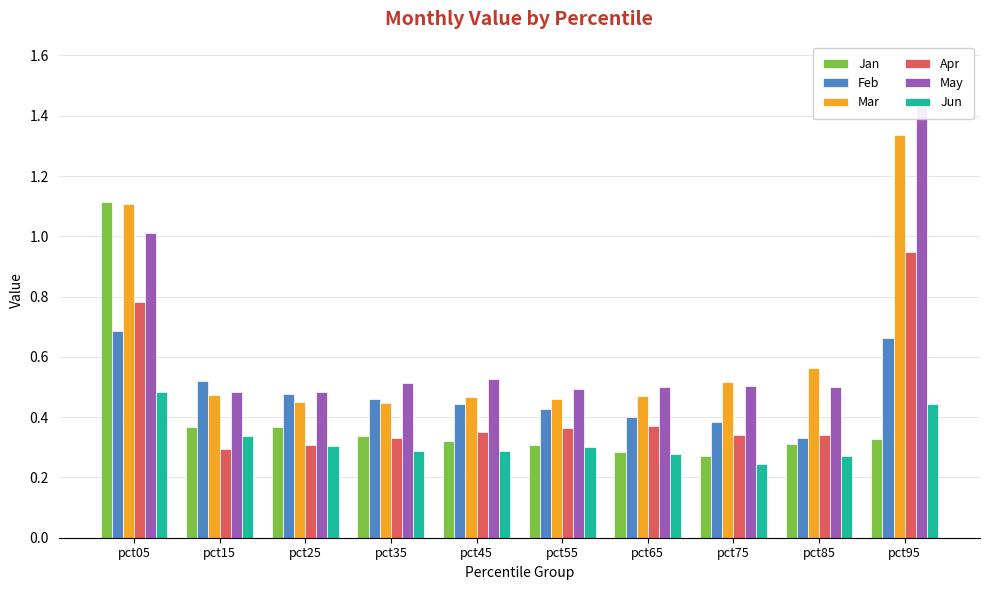

At which label does Jun reach its minimum?

pct75